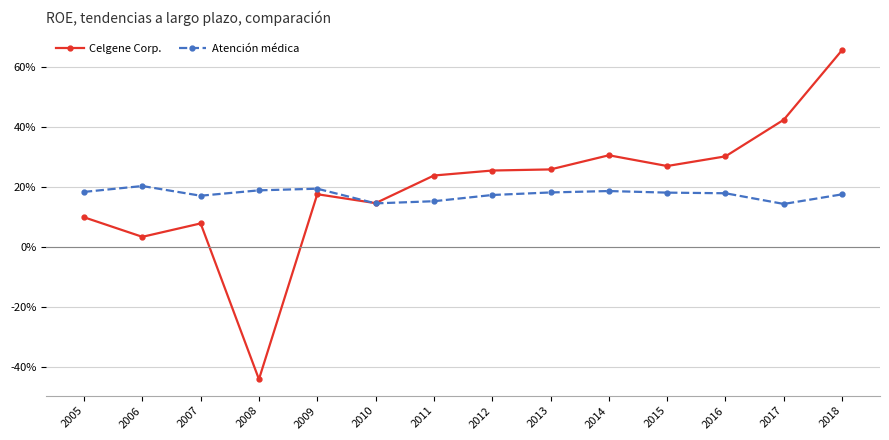

What is the spread (max minus min) of values at 2011?

0.1